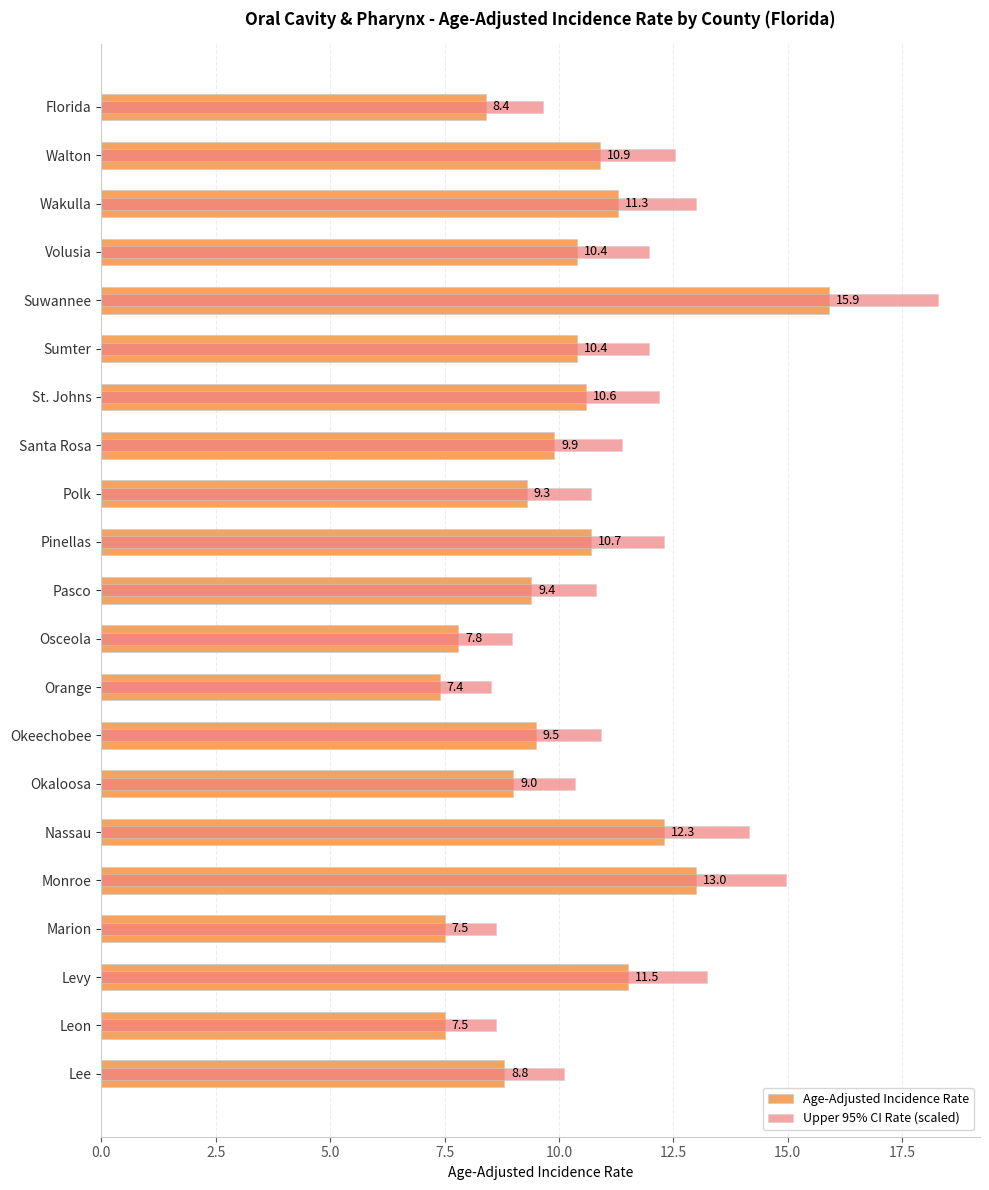

Which series has the largest total across all categories?

Upper 95% CI Rate (scaled)